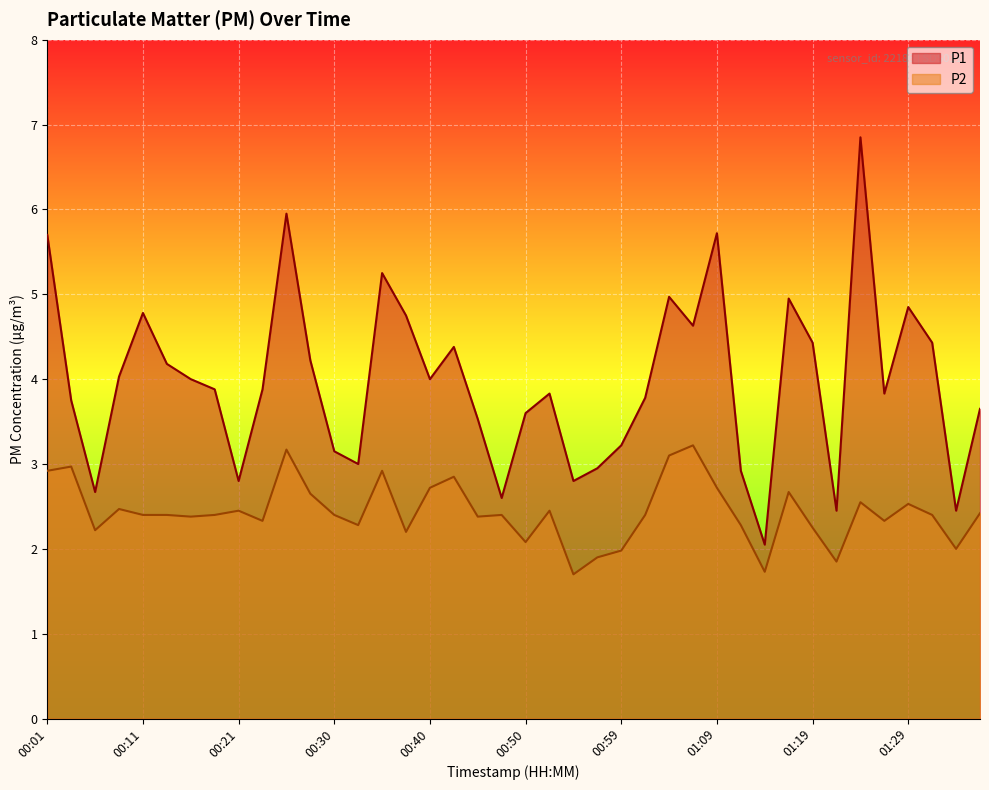

Which series has the largest total across all categories?

P1